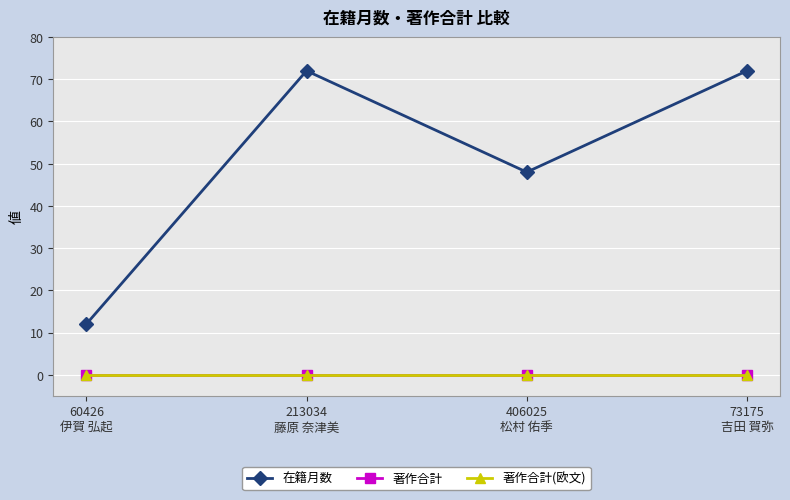

Between 60426
伊賀 弘起 and 73175
吉田 賀弥, which series saw the biggest shift?

在籍月数